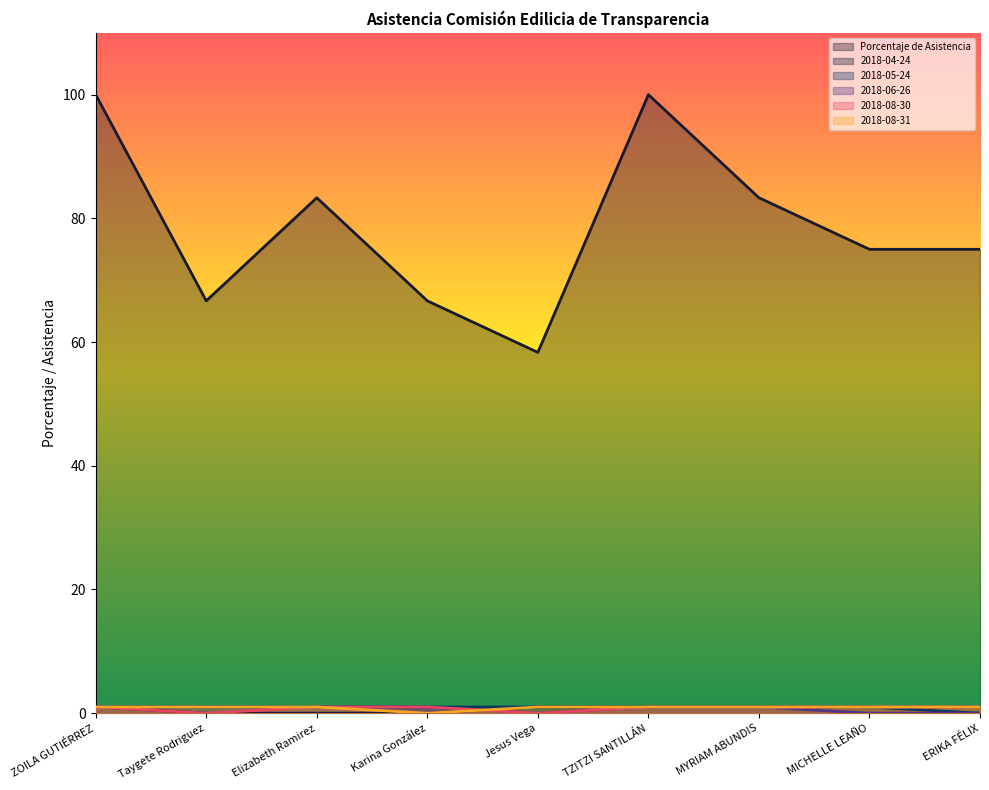

Which series has the largest total across all categories?

Porcentaje de Asistencia